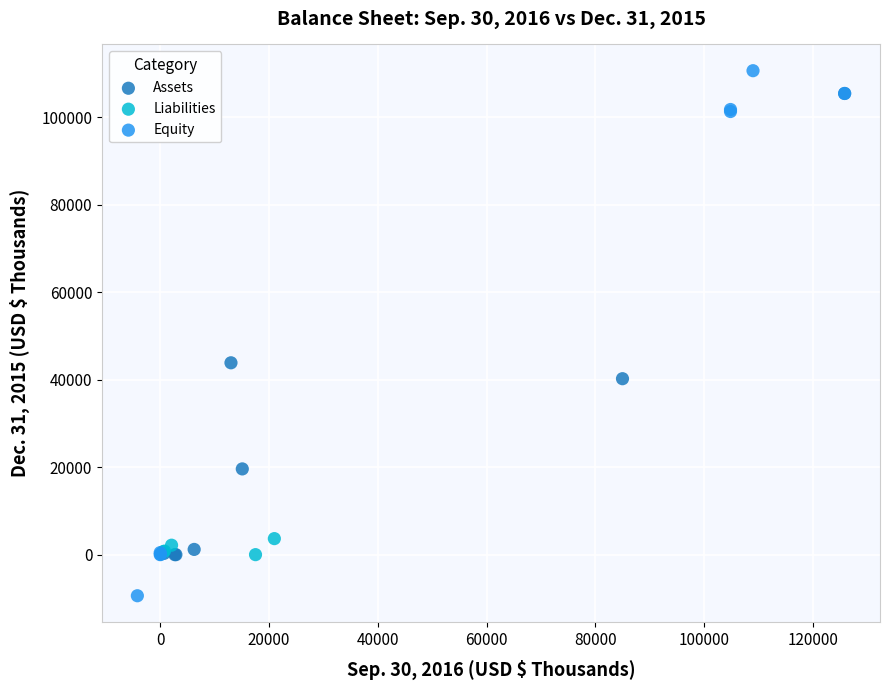

Which series contains the lowest Y value?

Equity